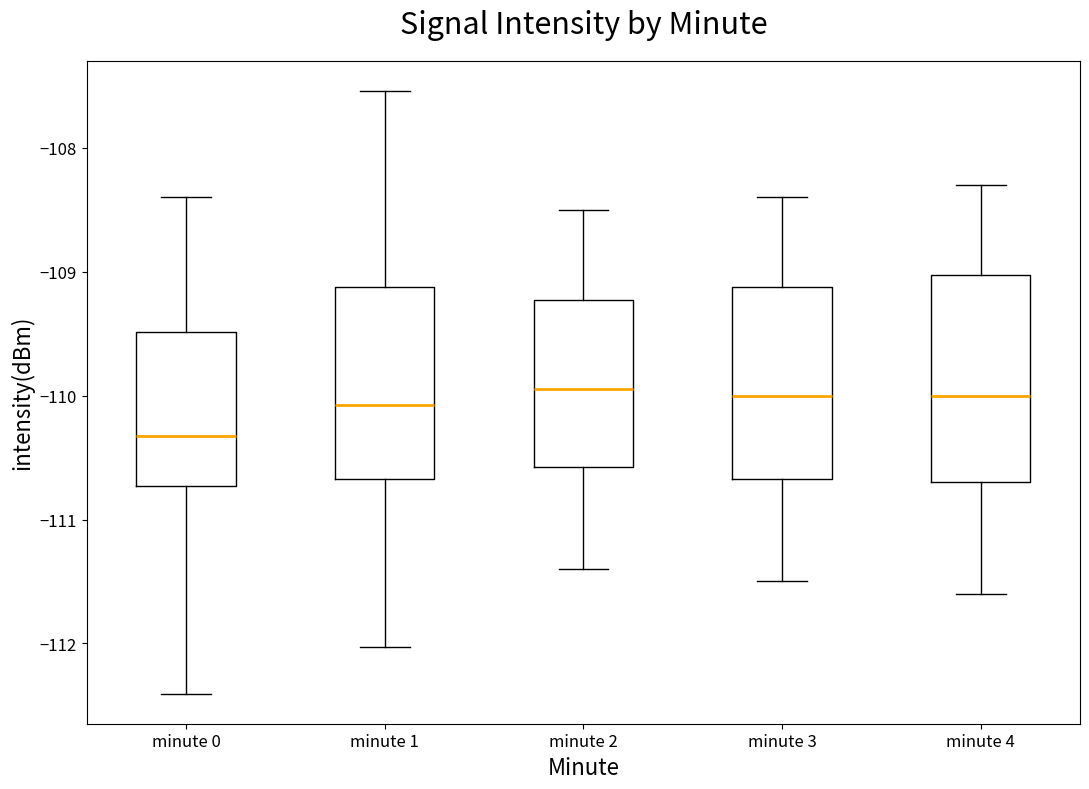

Reading left to right, read every box against the y-axis: the position of its median line, the range the box covers, and the ends of its whiskers. The values are not printed on the chart, so give them approximately, as read against the axis.

minute 0: median -110.3, box -110.7 to -109.5, whiskers -112.4 to -108.4
minute 1: median -110.1, box -110.7 to -109.1, whiskers -112.0 to -107.5
minute 2: median -109.9, box -110.6 to -109.2, whiskers -111.4 to -108.5
minute 3: median -110.0, box -110.7 to -109.1, whiskers -111.5 to -108.4
minute 4: median -110.0, box -110.7 to -109.0, whiskers -111.6 to -108.3